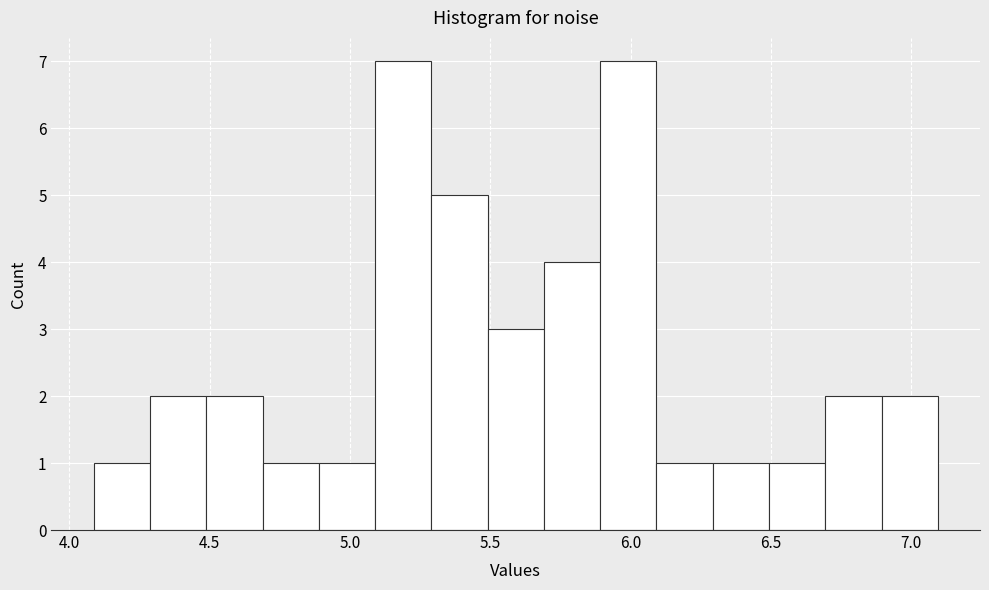

Reading left to right, list every bar in this chart as the range it spans on the x-axis followed by its height. Neither the bar edges nor the heights are printed on the chart, so give them approximately, as read against the axes.

4.1 to 4.3: 1
4.3 to 4.5: 2
4.5 to 4.7: 2
4.7 to 4.9: 1
4.9 to 5.1: 1
5.1 to 5.3: 7
5.3 to 5.5: 5
5.5 to 5.7: 3
5.7 to 5.9: 4
5.9 to 6.1: 7
6.1 to 6.3: 1
6.3 to 6.5: 1
6.5 to 6.7: 1
6.7 to 6.9: 2
6.9 to 7.1: 2